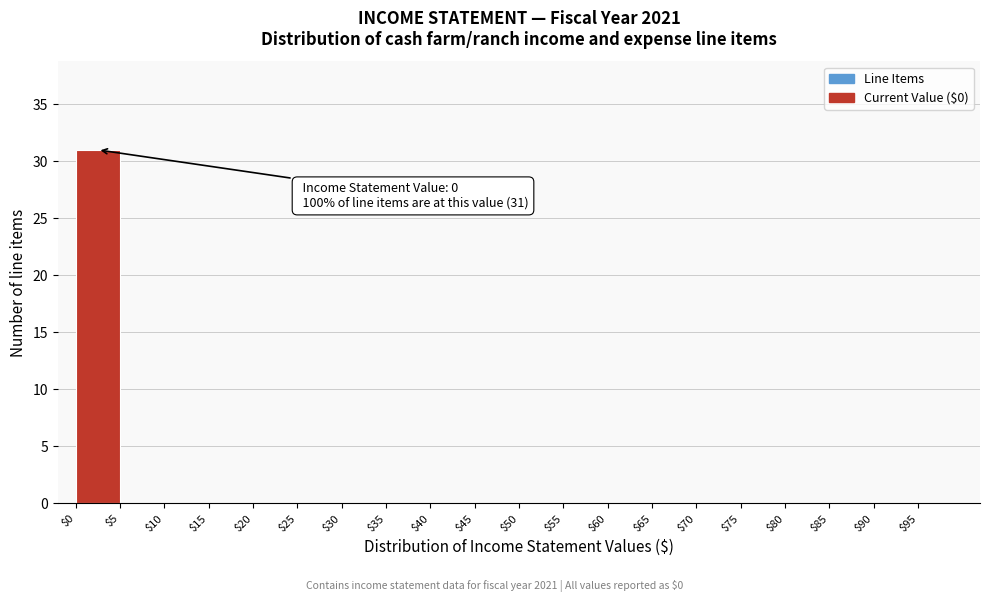

Over which range of the x-axis is the bar tallest?

0 to 5